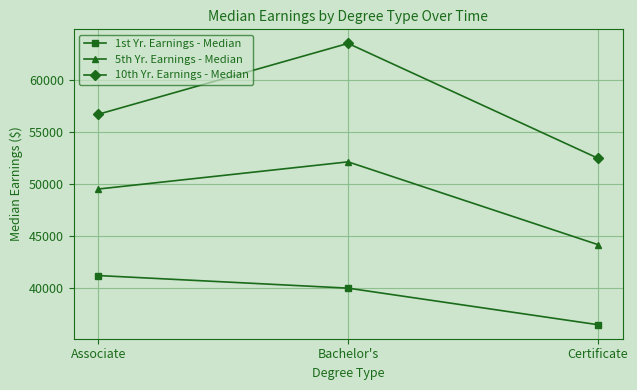

Does the chart display data point markers on the line(s)?

Yes